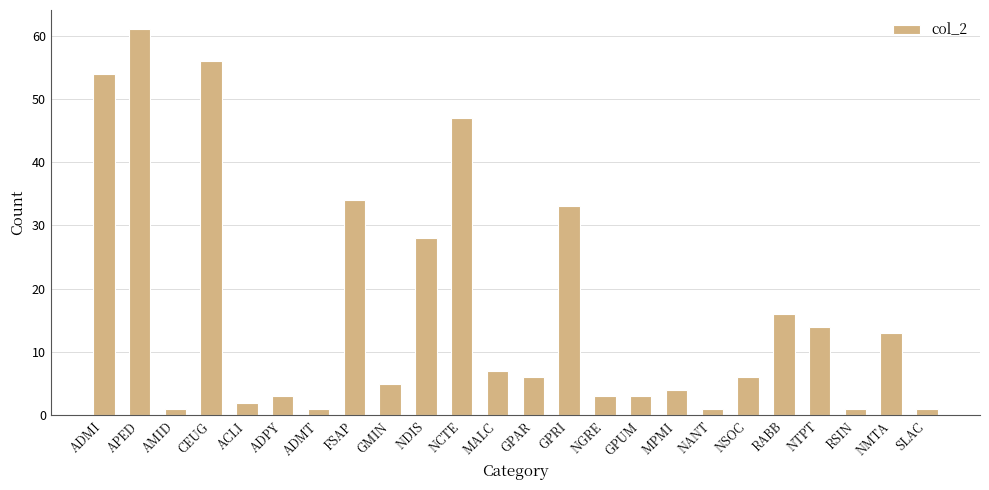

What is the label of the 19th bar from the left?

NSOC